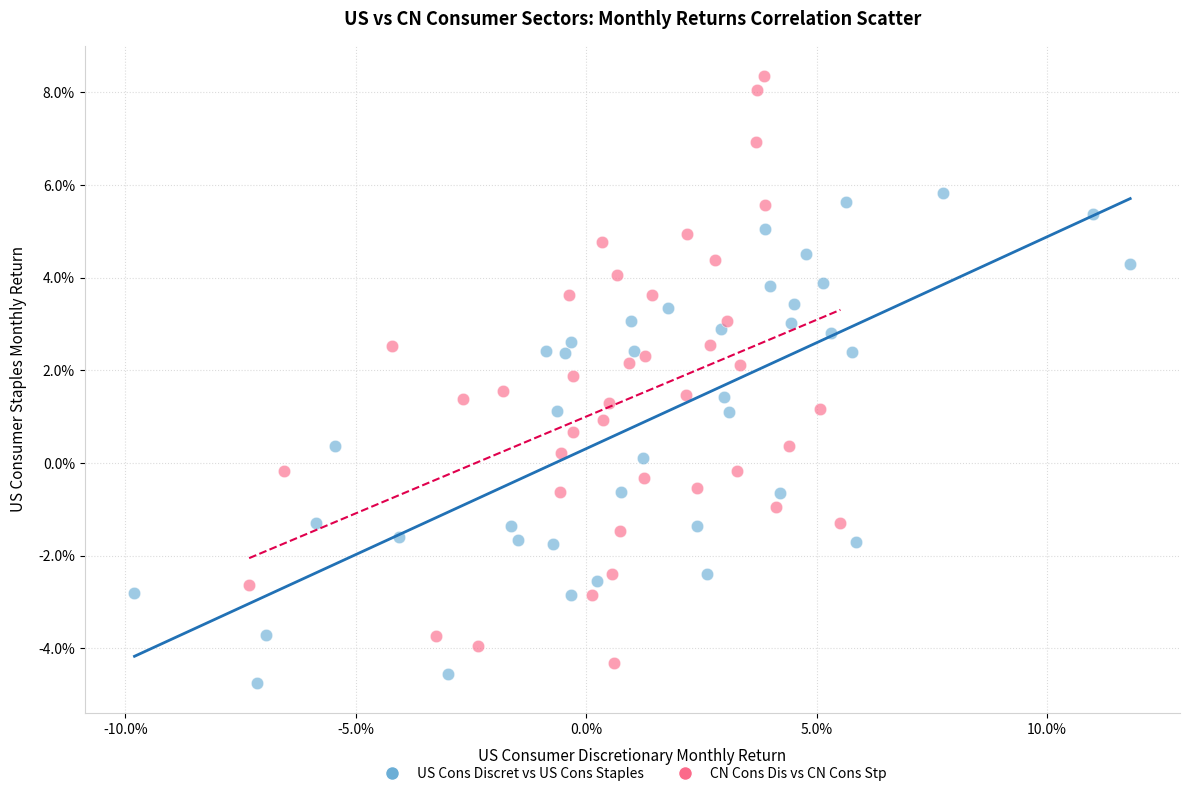

What are all the series names shown in the legend?

US Cons Discret vs US Cons Staples, CN Cons Dis vs CN Cons Stp